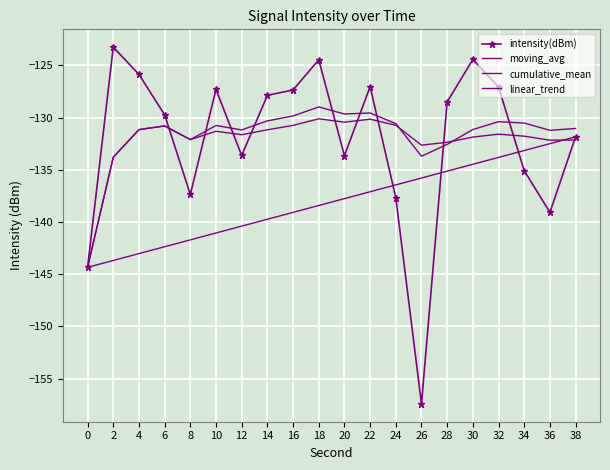

Which series ends up on top after the final intersection of intensity(dBm) and moving_avg?

moving_avg